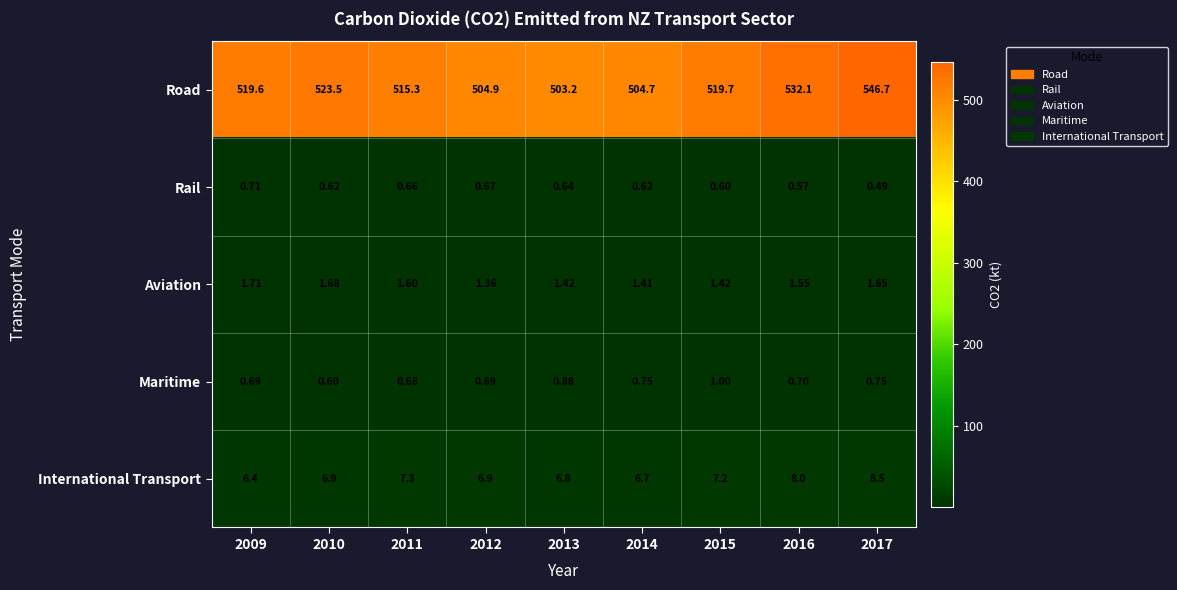

List the series in order of their peak value, highest first.

Road, International Transport, Aviation, Maritime, Rail